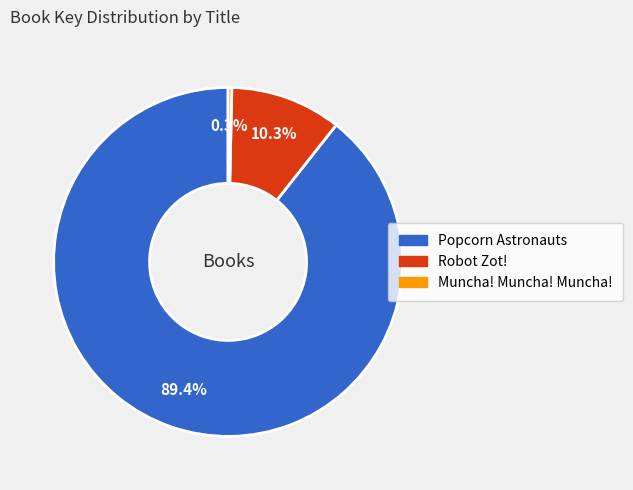

Between Muncha! Muncha! Muncha! and Robot Zot!, which is larger?

Robot Zot!